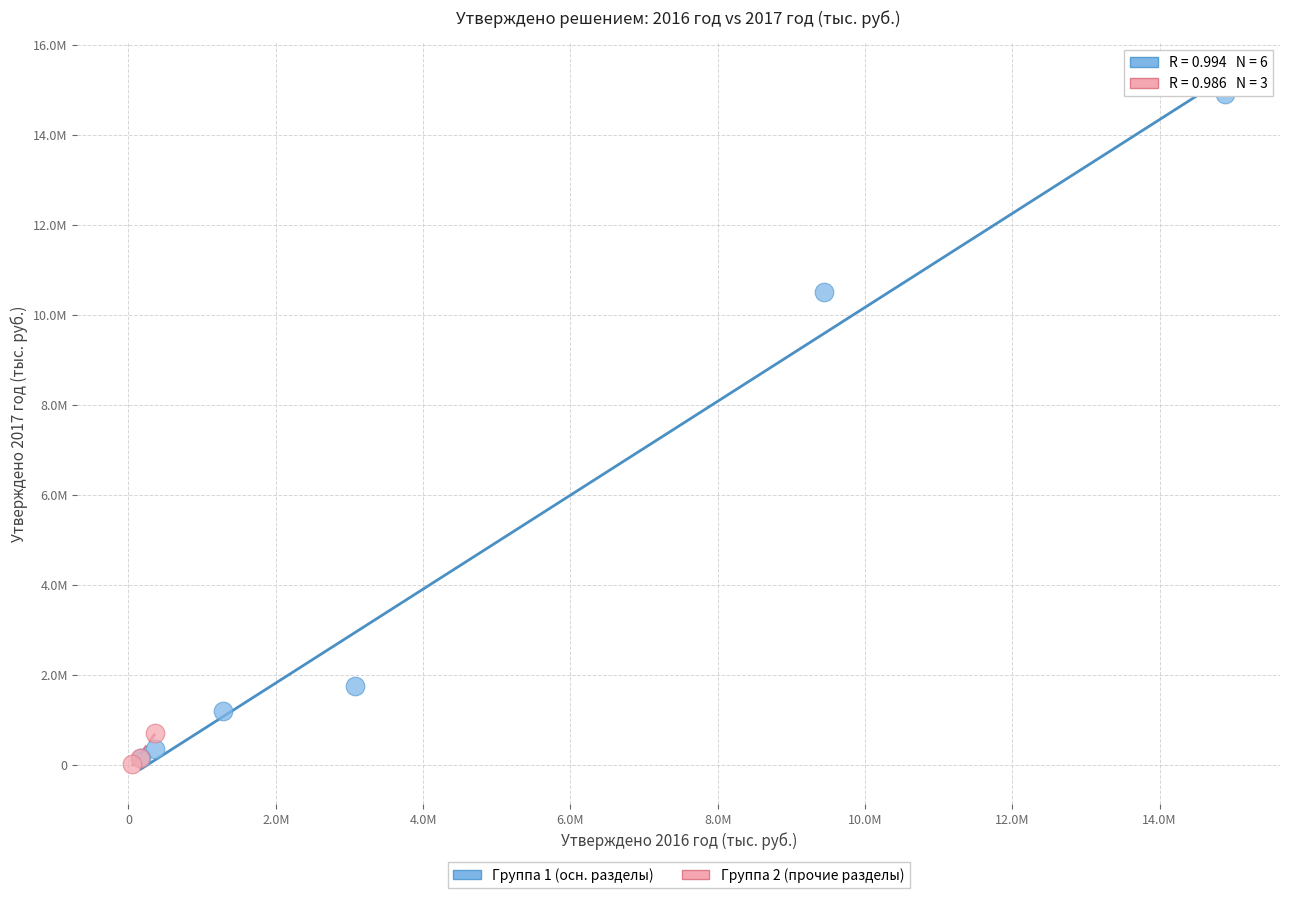

What are all the series names shown in the legend?

Группа 1 (осн. разделы), Группа 2 (прочие разделы)